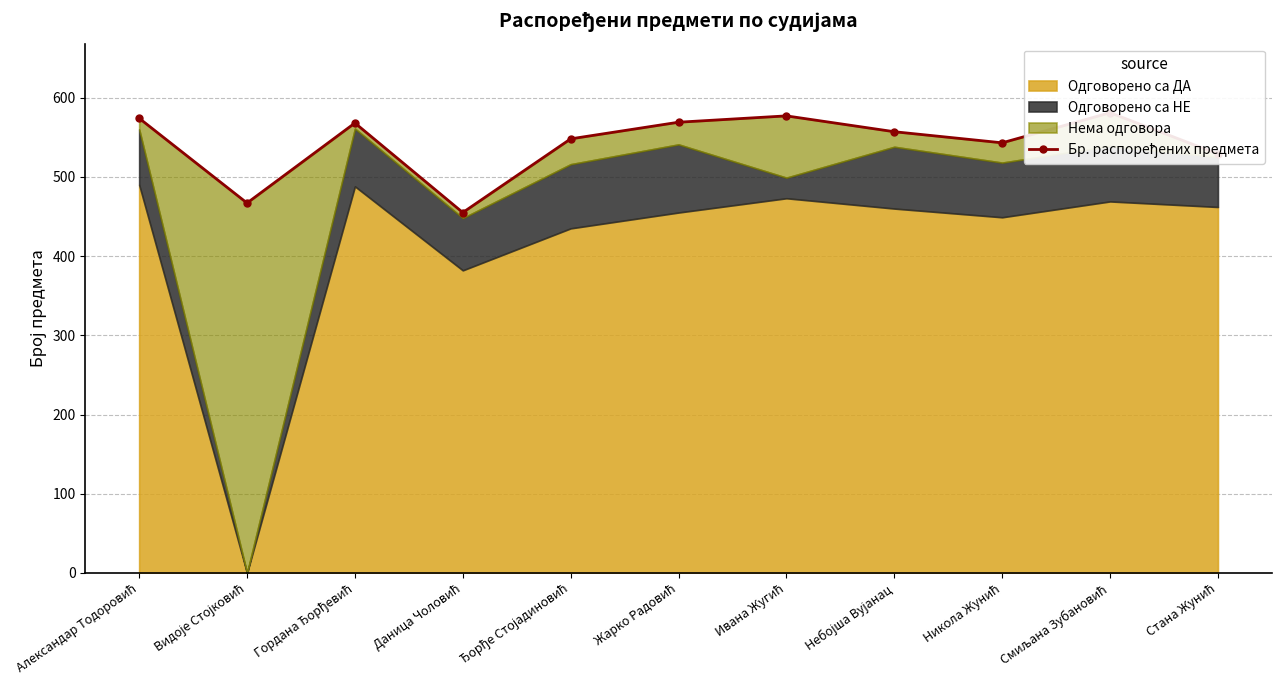

What value does the data have at Гордана Ђорђевић?

568